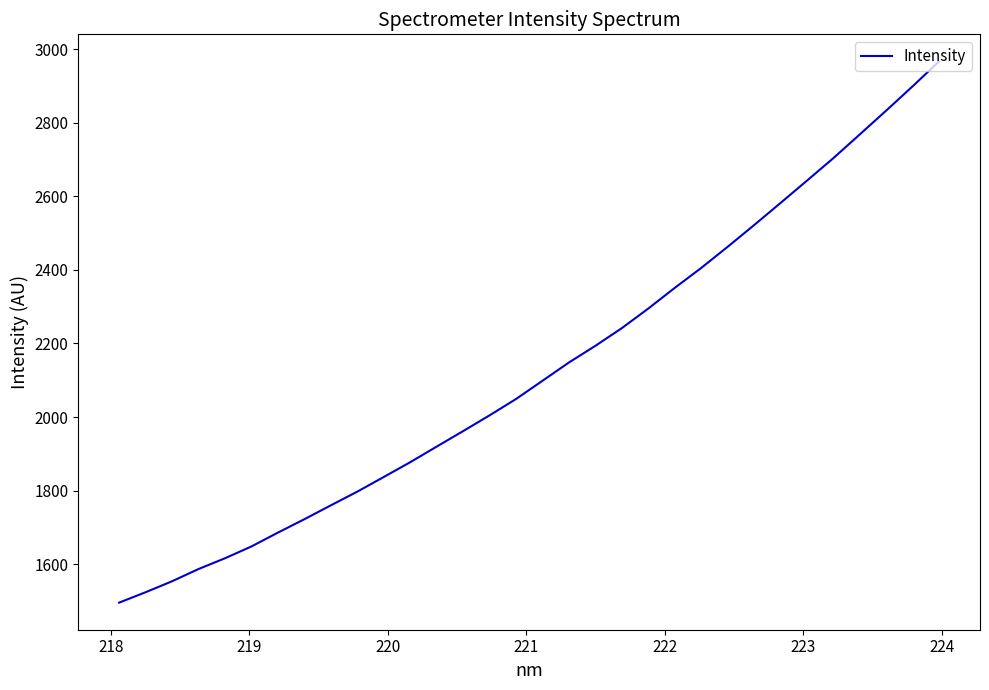

What is the maximum value shown in the chart?

2966.5